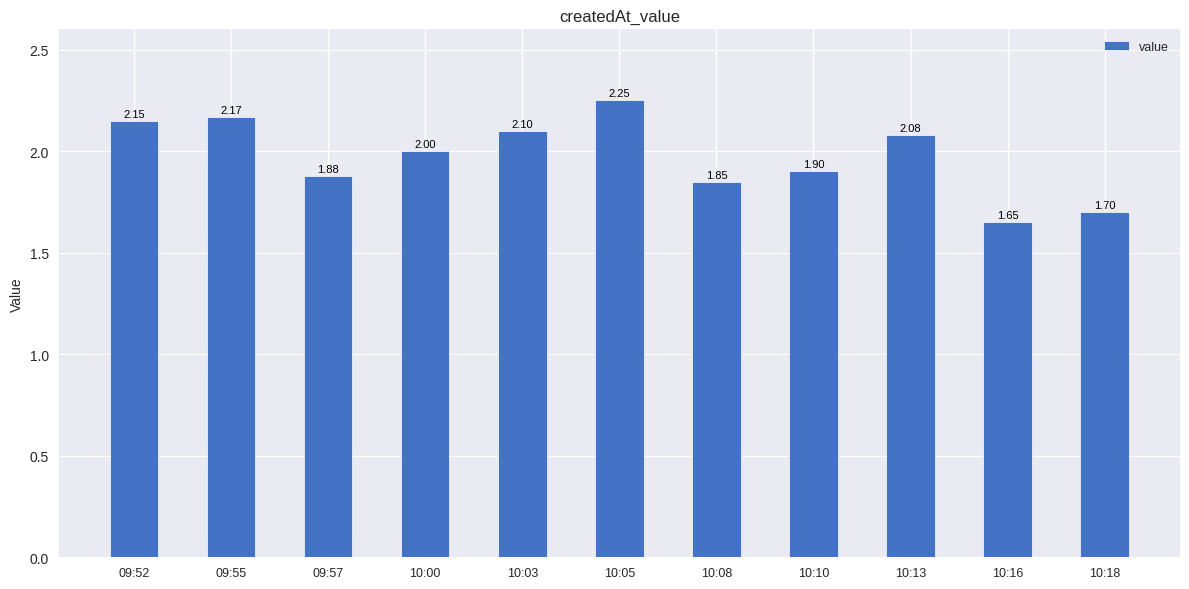

Is it true that the value at 09:57 is 1.9?

True